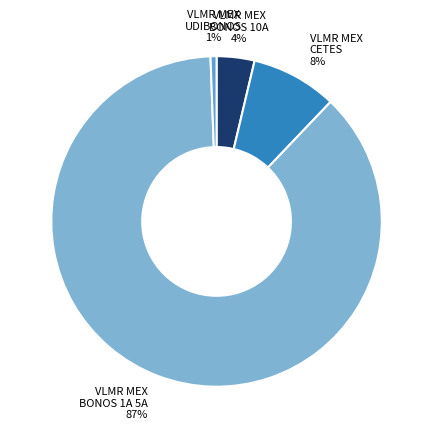

Does any single category account for the majority?

Yes